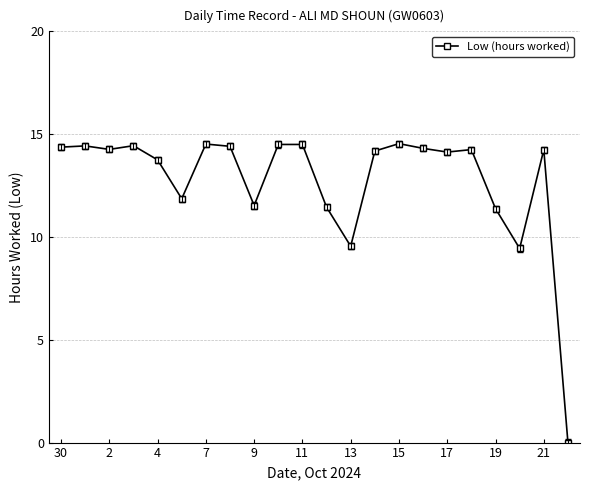

What is the greatest value displayed?

14.5